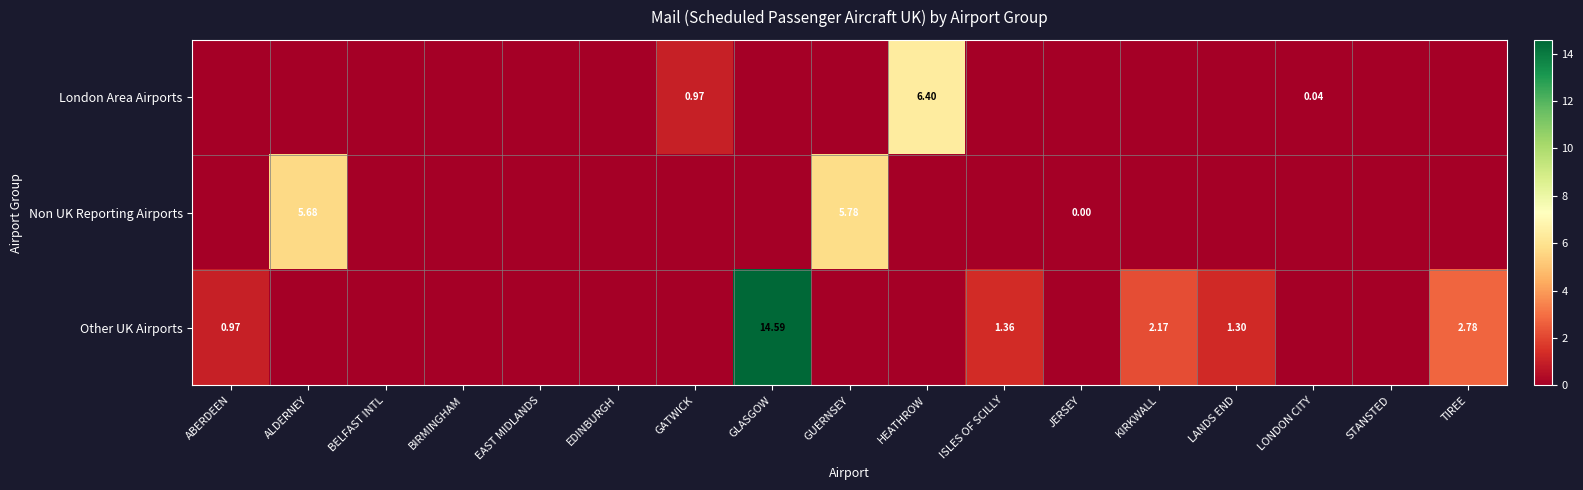

The London Area Airports series shows 0.0 at STANSTED. True or false?

True